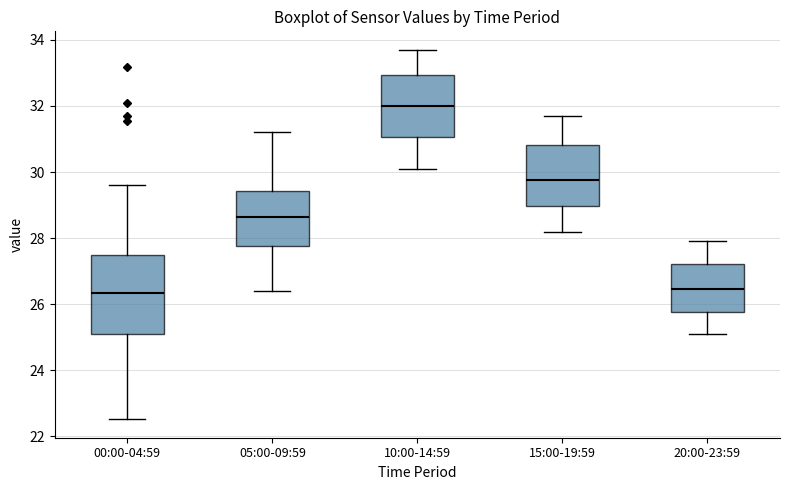

Where does the median line of the box for 00:00-04:59 sit on the y-axis? The values are not printed on the chart, so give them approximately, as read against the axis.

26.4